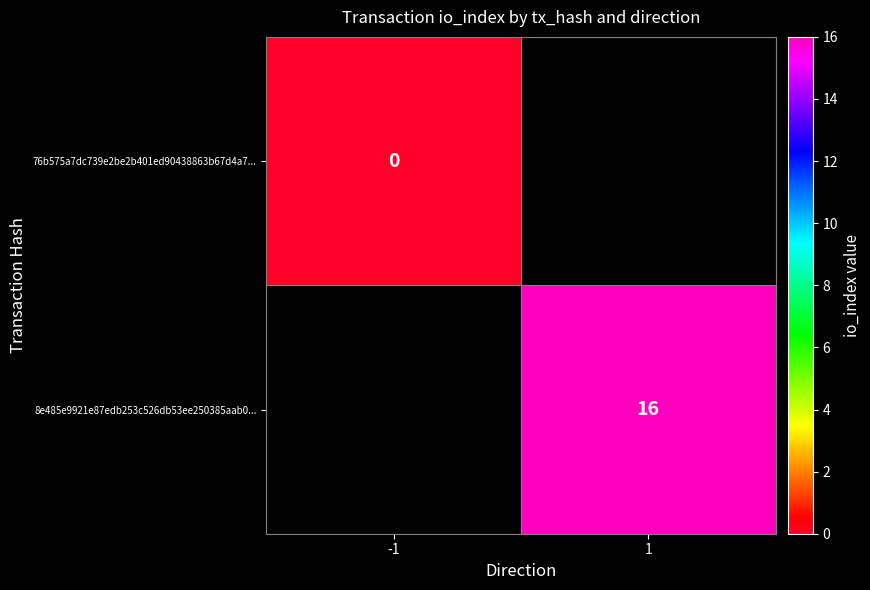

Is the value of 8e485e9921e87edb253c526db53ee250385aab0... at 1 greater than the value of 76b575a7dc739e2be2b401ed90438863b67d4a7... at -1?

Yes